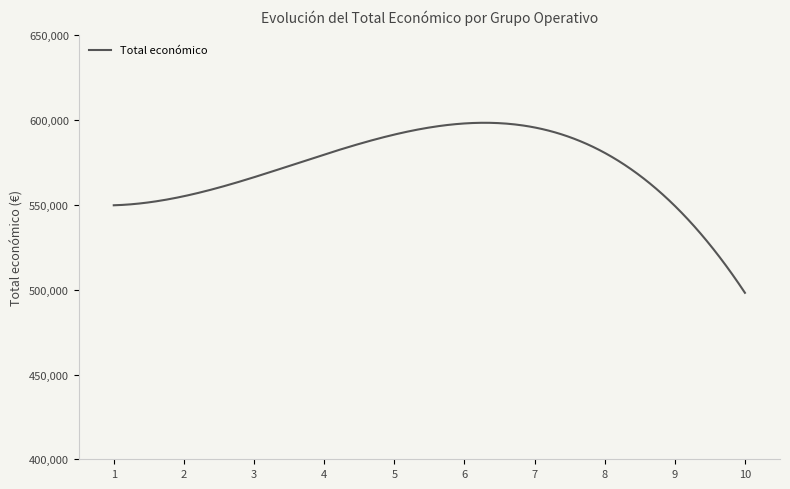

What is the difference between the maximum and minimum values?

100287.2